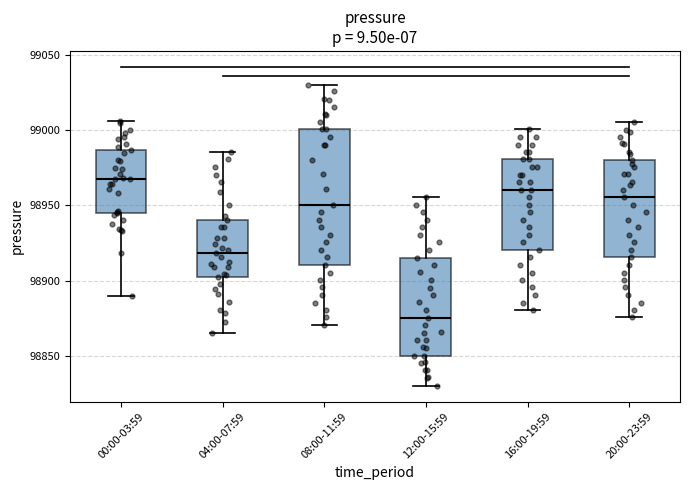

Where does the median line of the box for 00:00-03:59 sit on the y-axis? The values are not printed on the chart, so give them approximately, as read against the axis.

98970